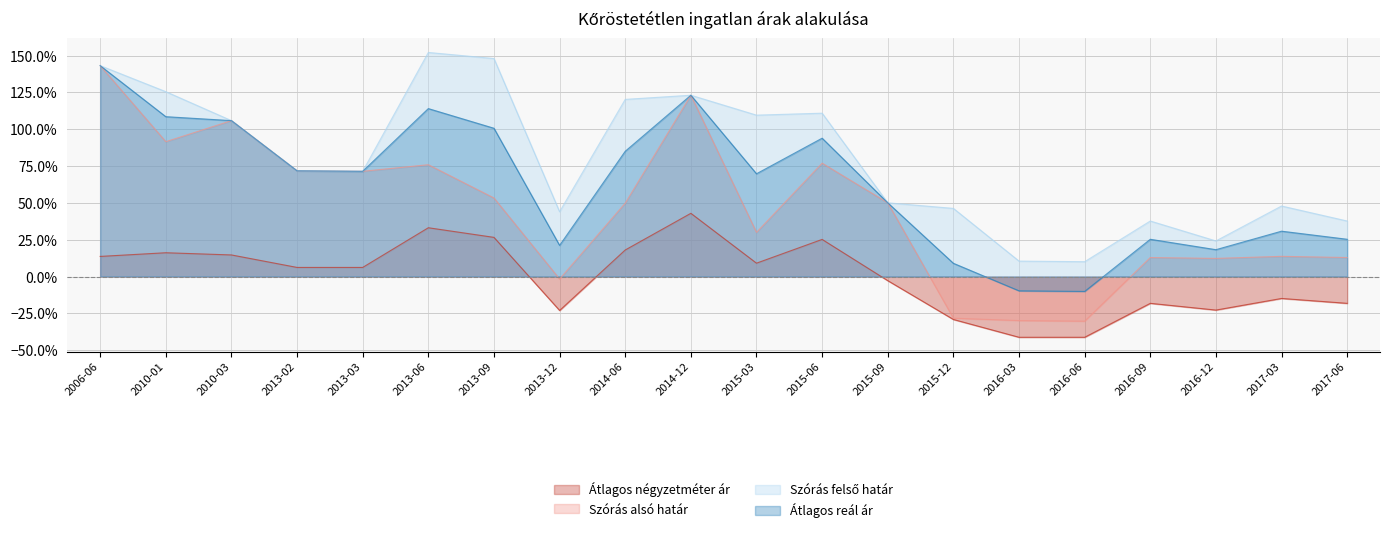

What is the smallest value displayed?

-0.4